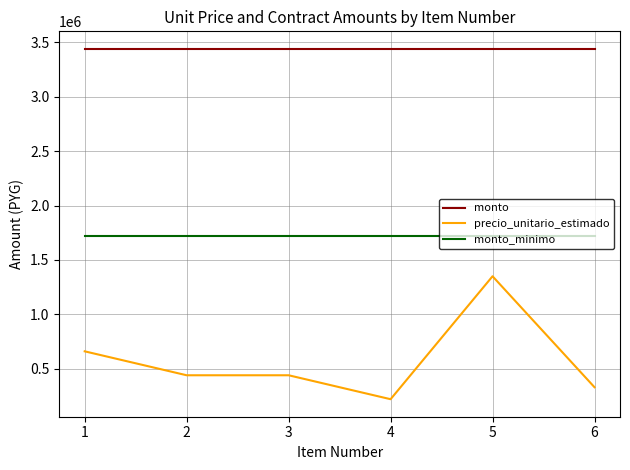

Is the value of monto at 3 greater than the value of precio_unitario_estimado at 4?

Yes